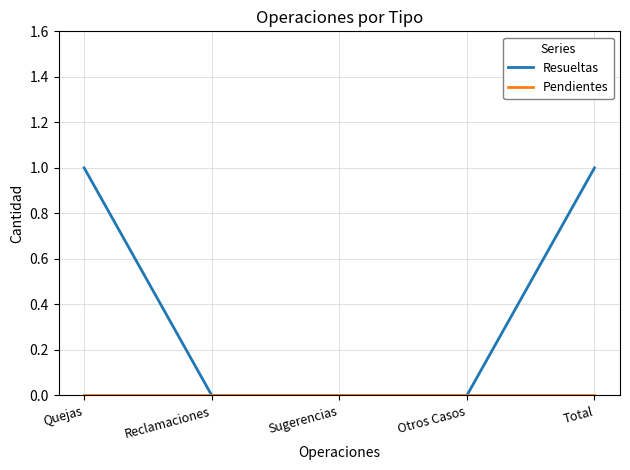

What position from the right is Otros Casos?

2